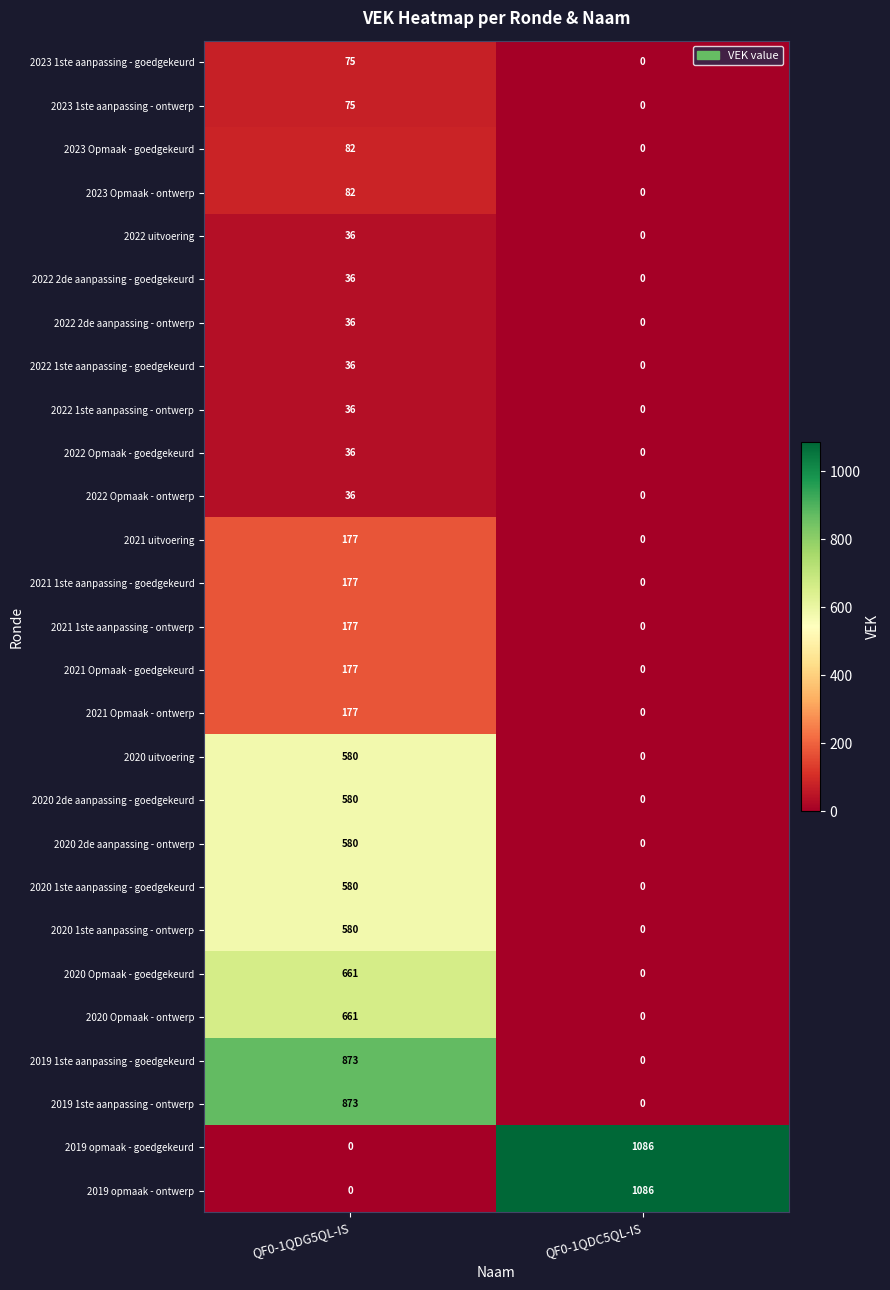

What is the difference between the highest and lowest values at QF0-1QDC5QL-IS?

1086